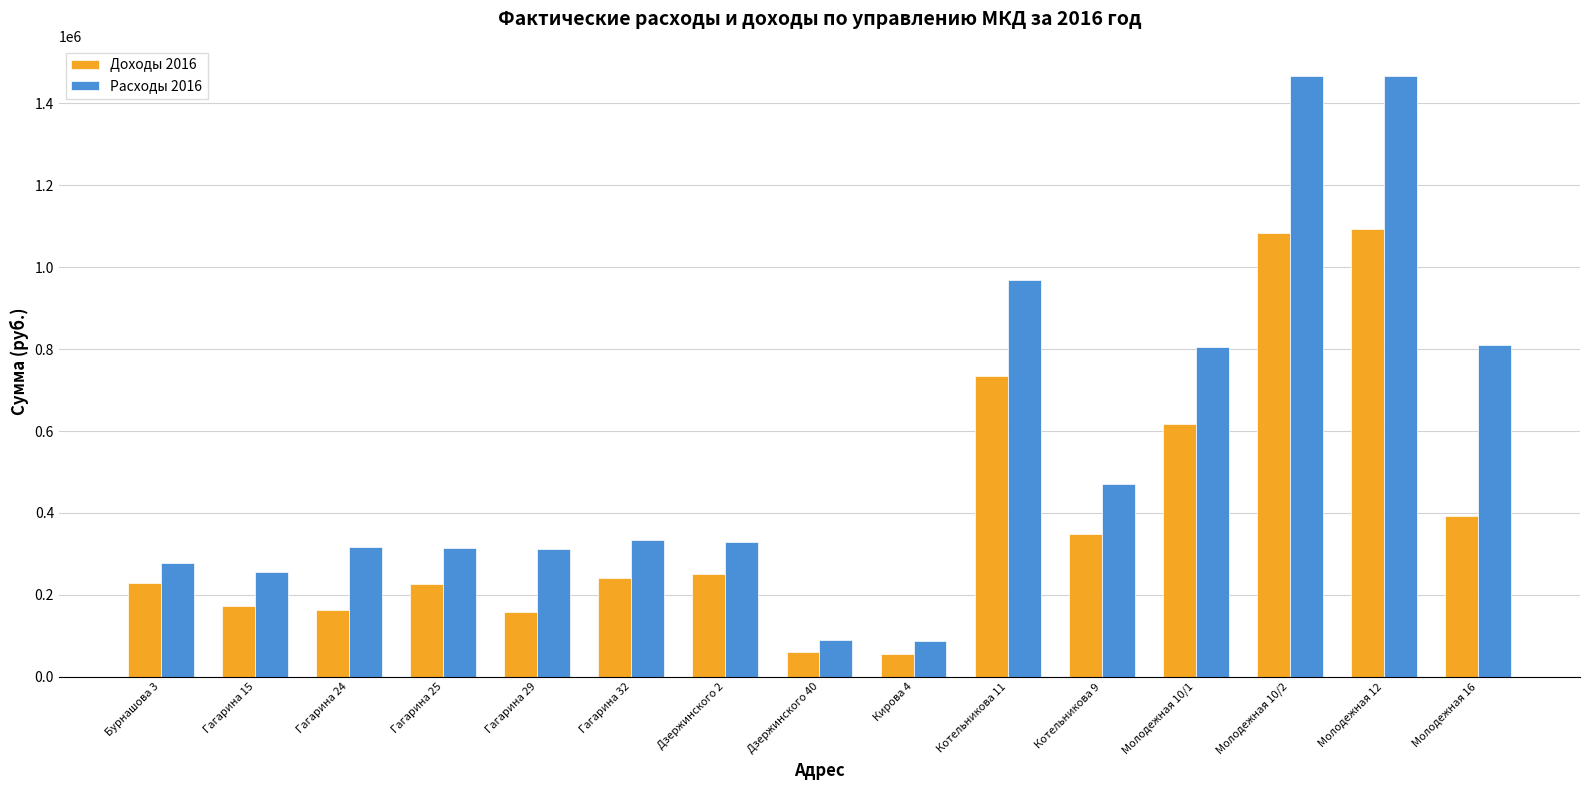

What is the label of the 15th bar from the left?

Молодежная 16